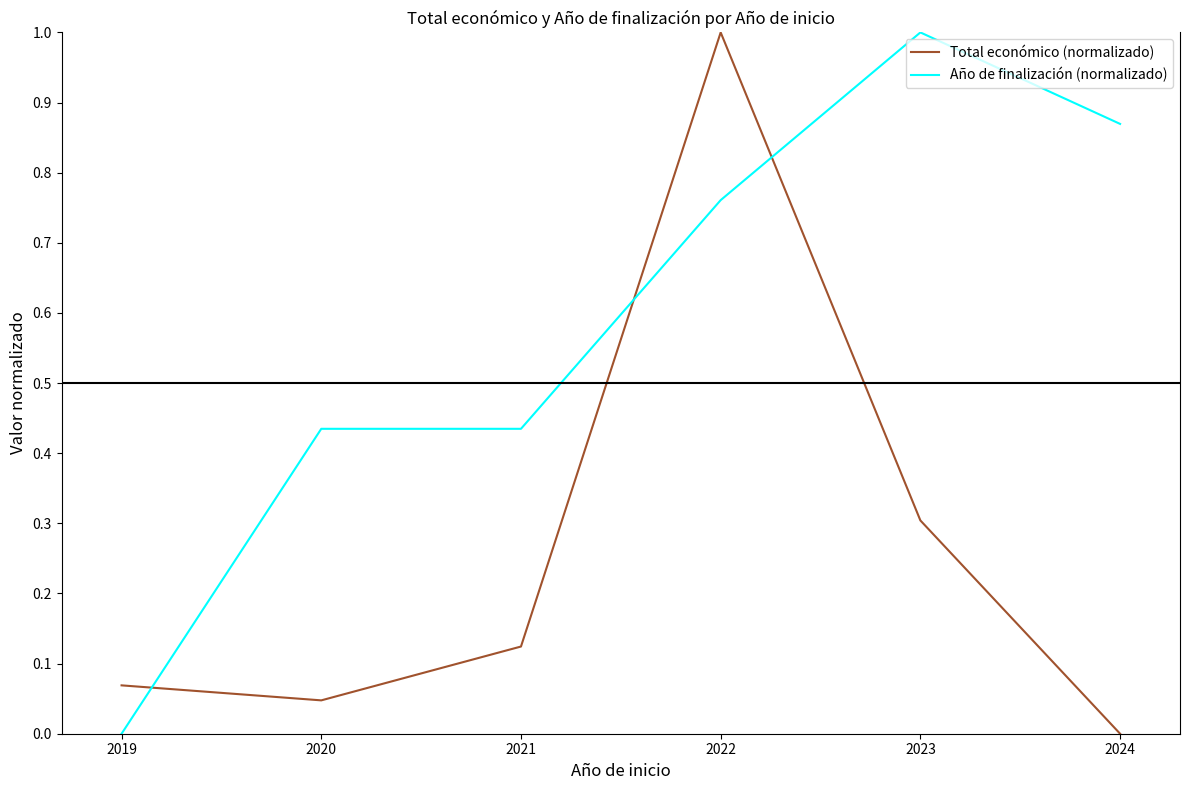

Rank the categories by Total económico (normalizado) value from highest to lowest.

2022, 2023, 2021, 2019, 2020, 2024